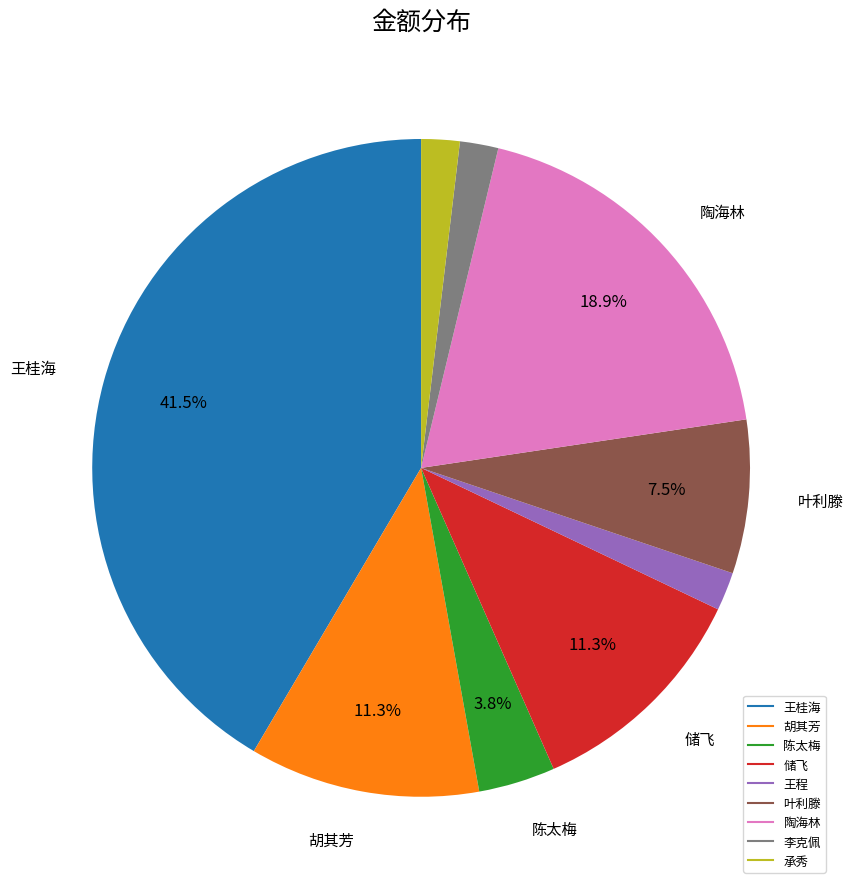

To the nearest percent, what is the combined percentage of 储飞 and 王程?

13%